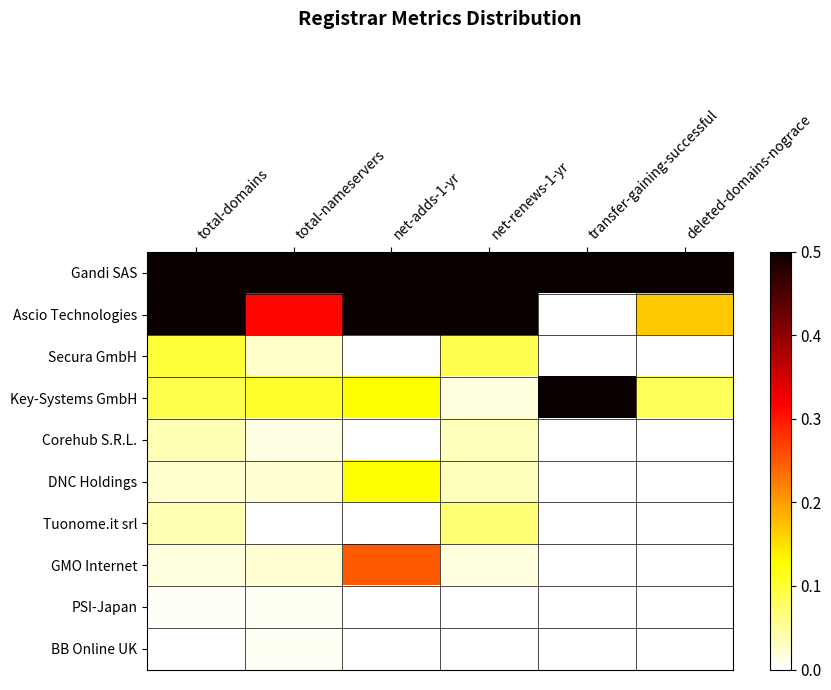

Which series changed the most between total-nameservers and deleted-domains-nograce?

Ascio Technologies